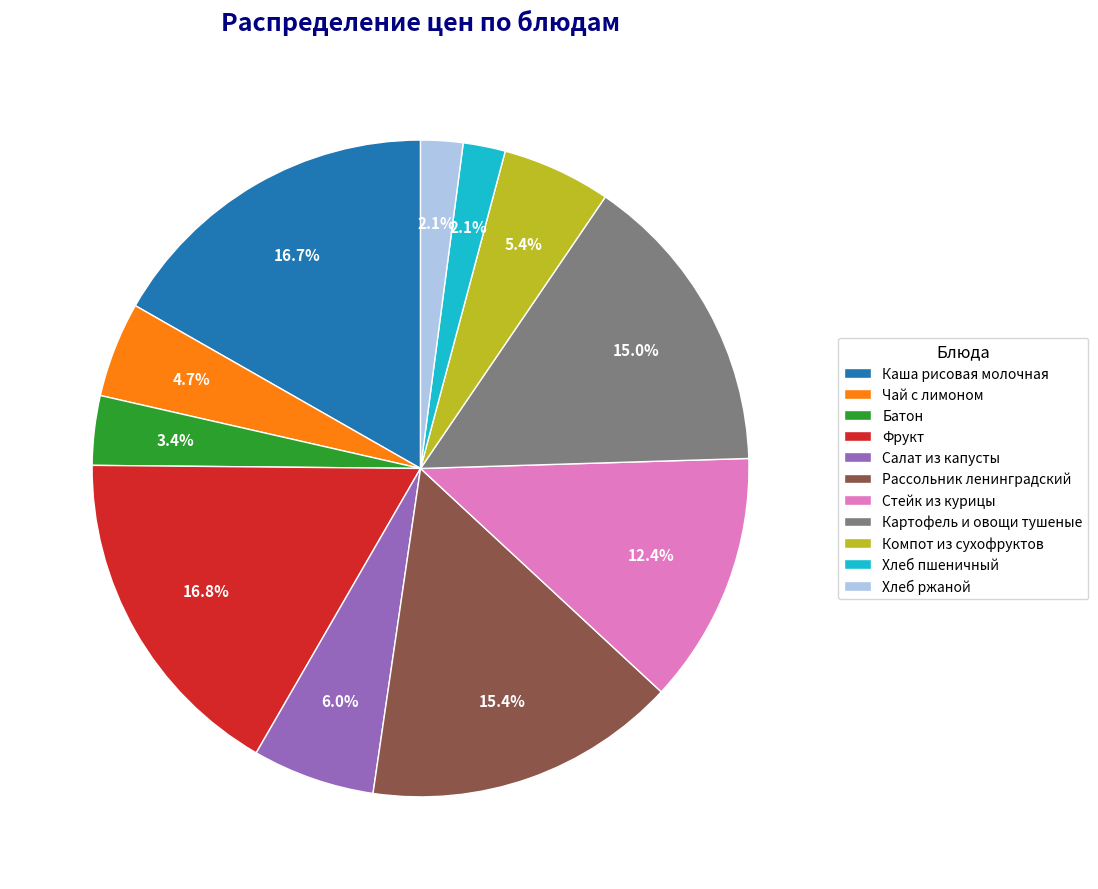

Does Чай с лимоном account for over 50% of the chart?

No